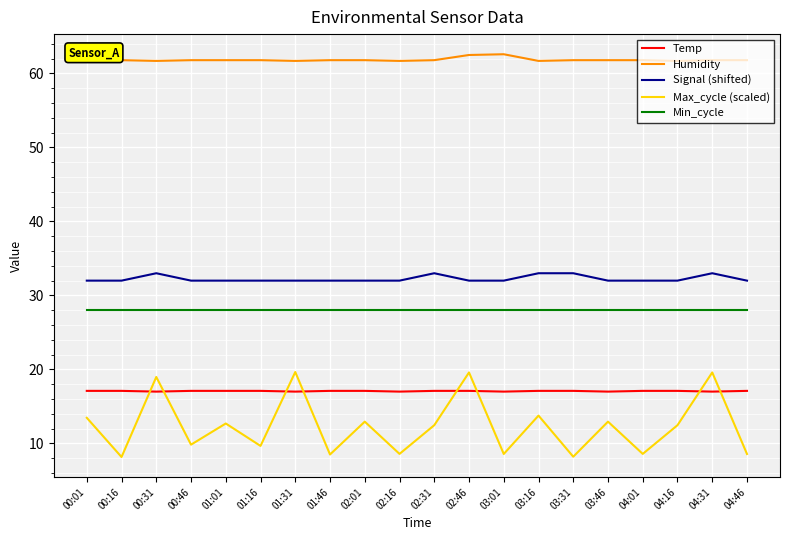

The Min_cycle series shows 44.4 at 02:31. True or false?

False